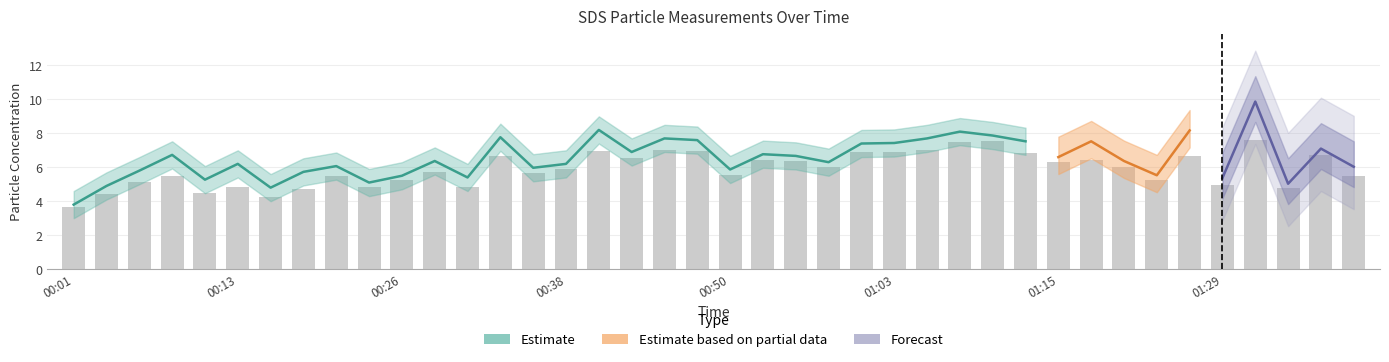

At which category is the sum across all series the highest?

01:31